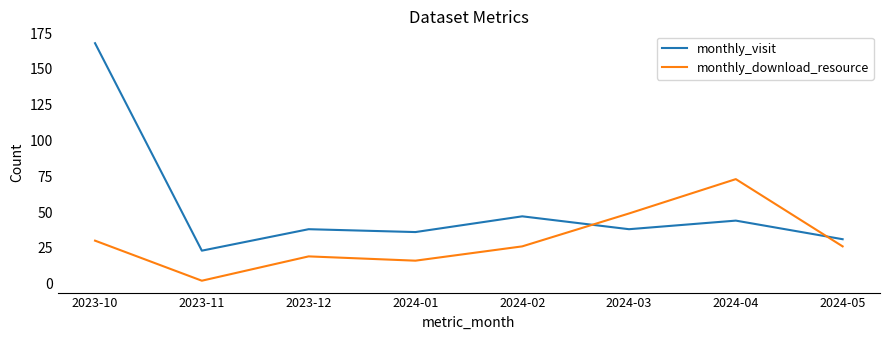

Which series has the largest range (max minus min)?

monthly_visit